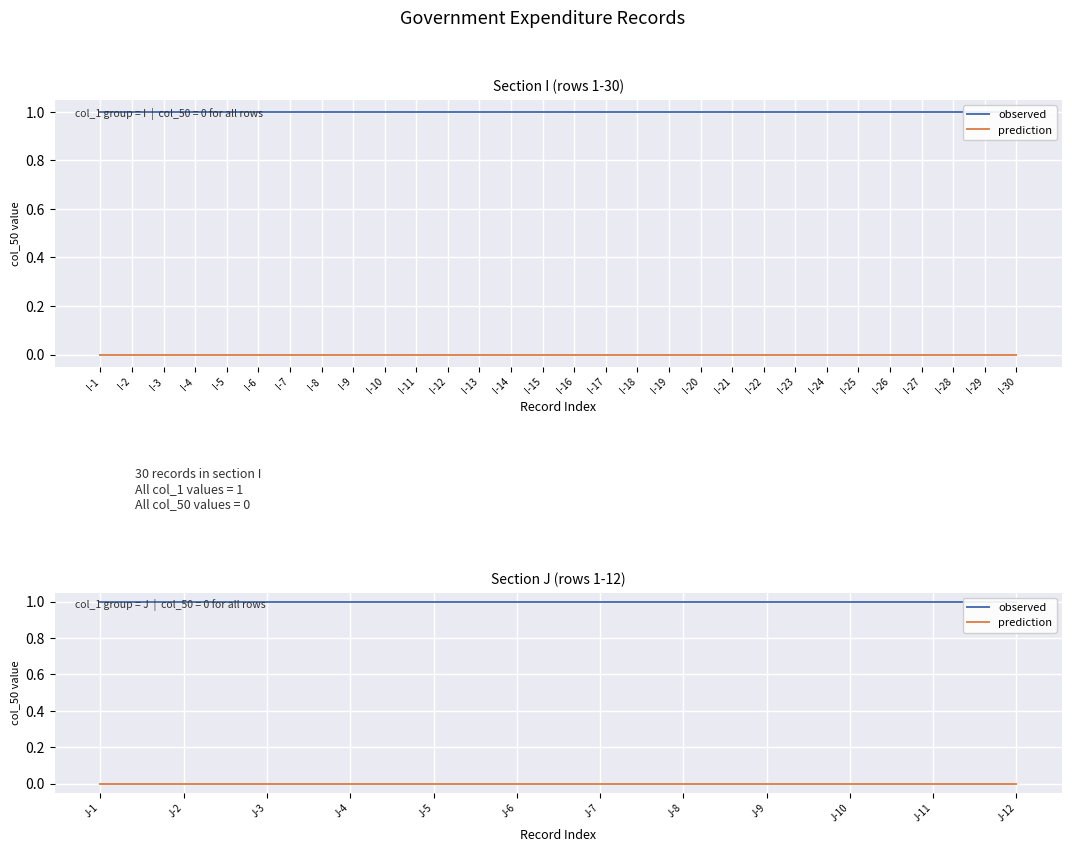

At which label does observed reach its minimum?

J-1